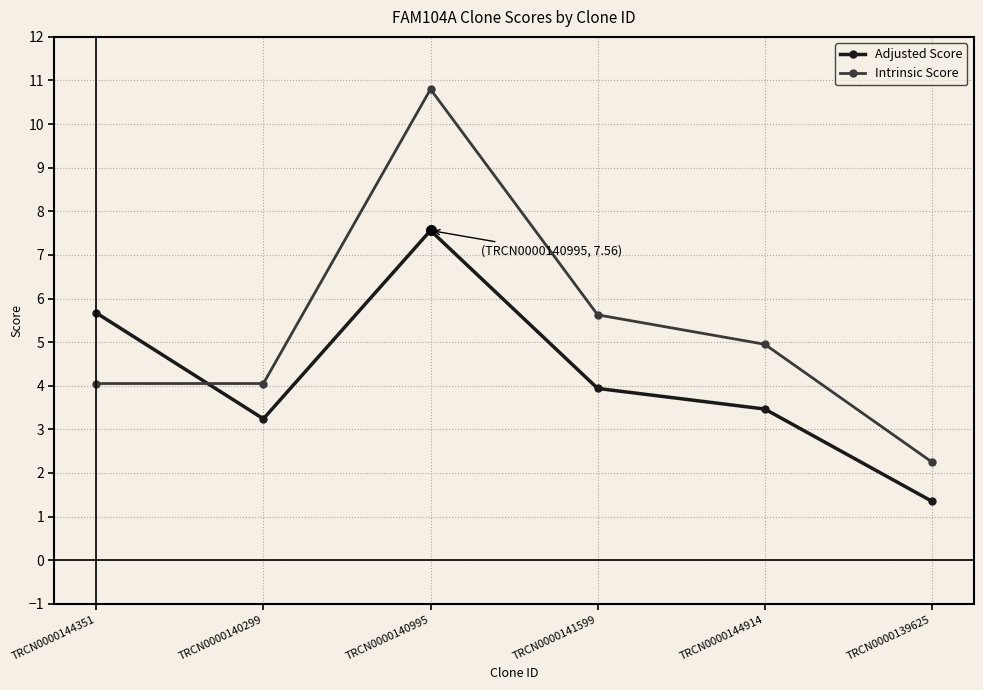

Does the chart have visible grid lines?

Yes